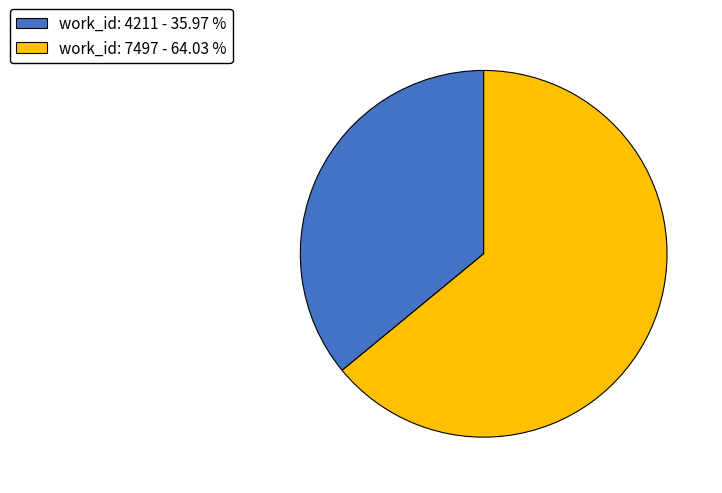

Between work_id: 4211 - 35.97 % and work_id: 7497 - 64.03 %, which is larger?

work_id: 7497 - 64.03 %